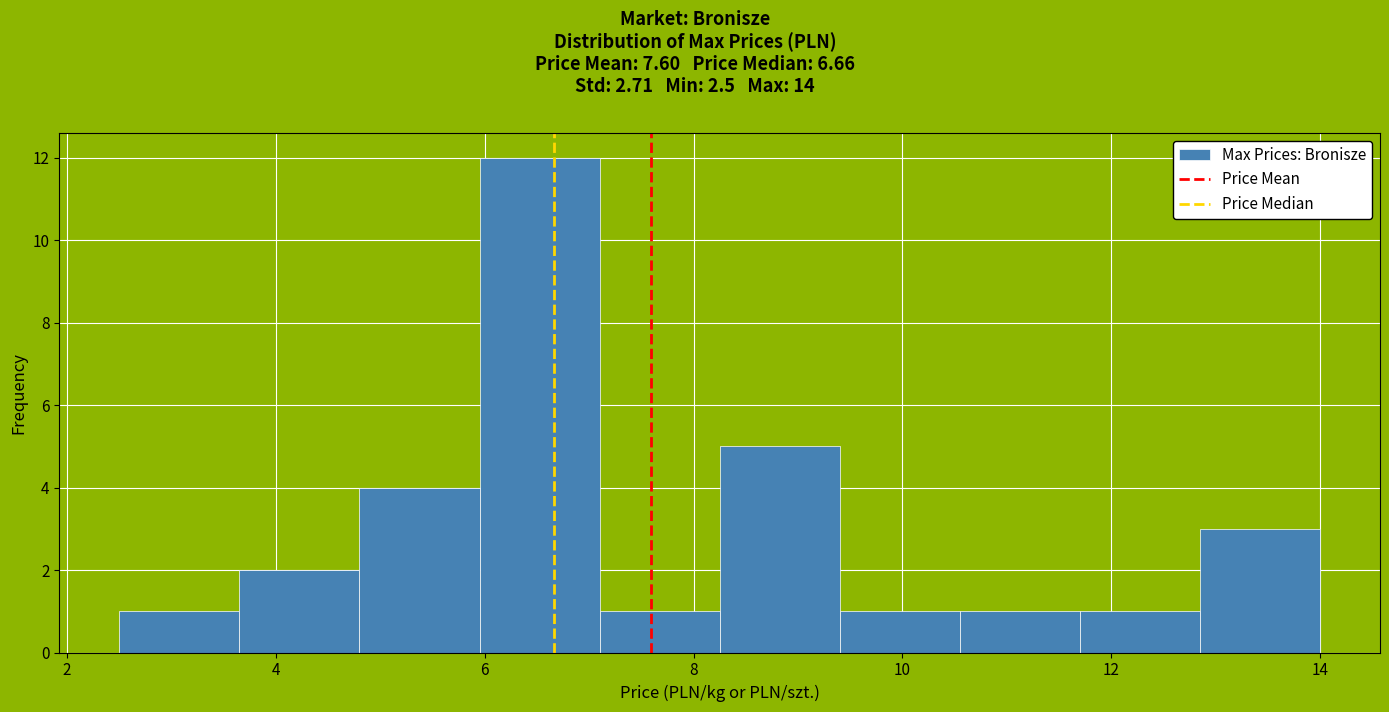

Over which range of the x-axis is the bar tallest?

5.95 to 7.10